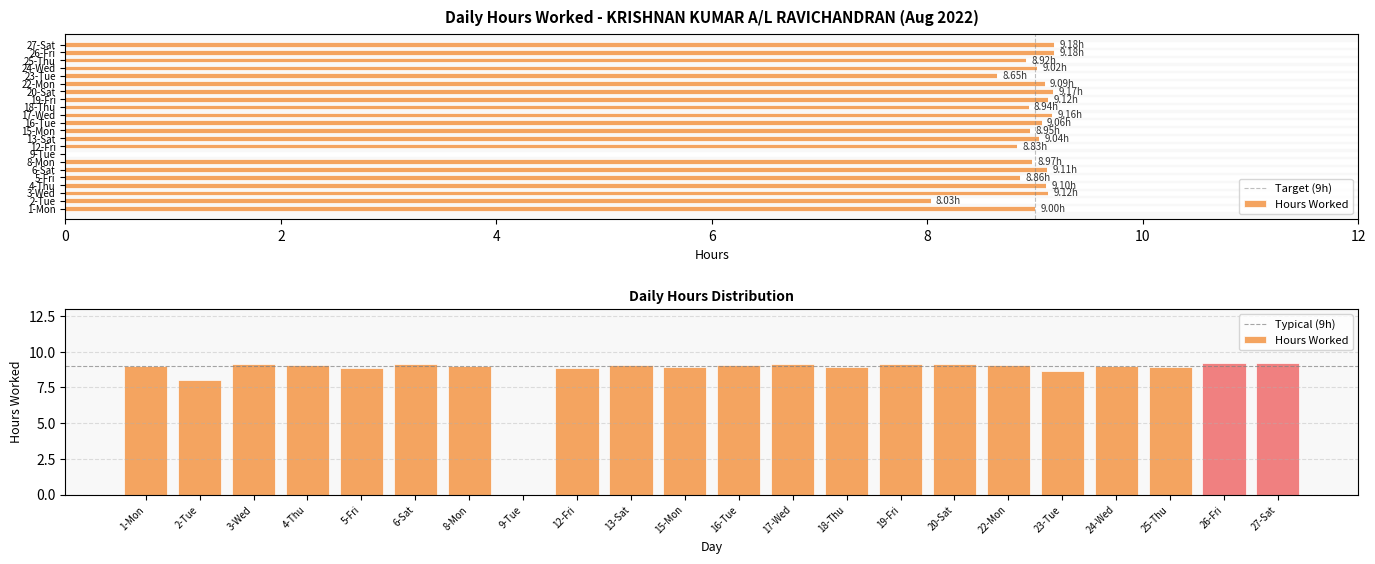

At which label is the value closest to 4?

9-Tue